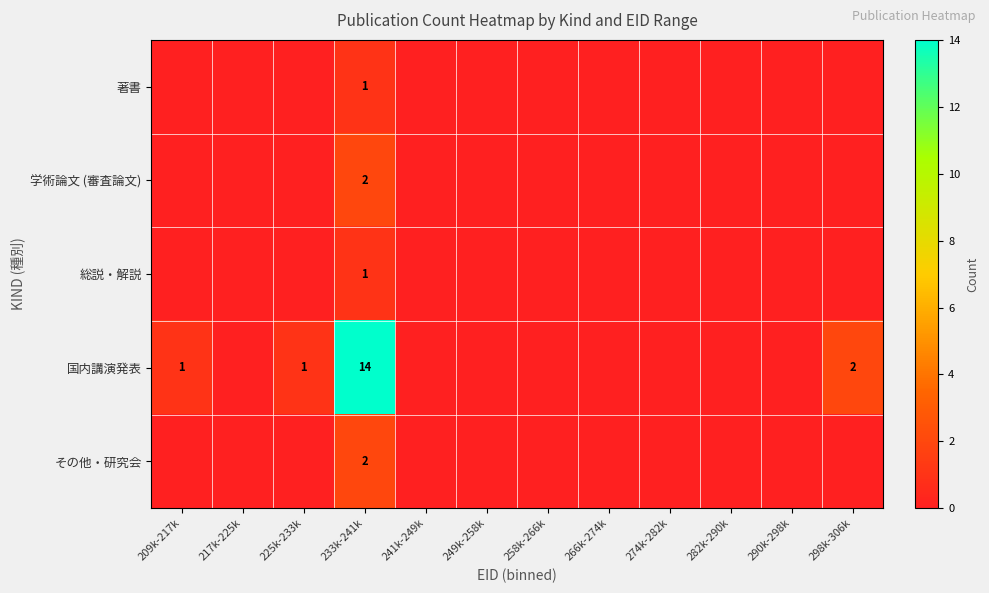

True or false: 国内講演発表 has a value of 21 at 233k-241k.

False